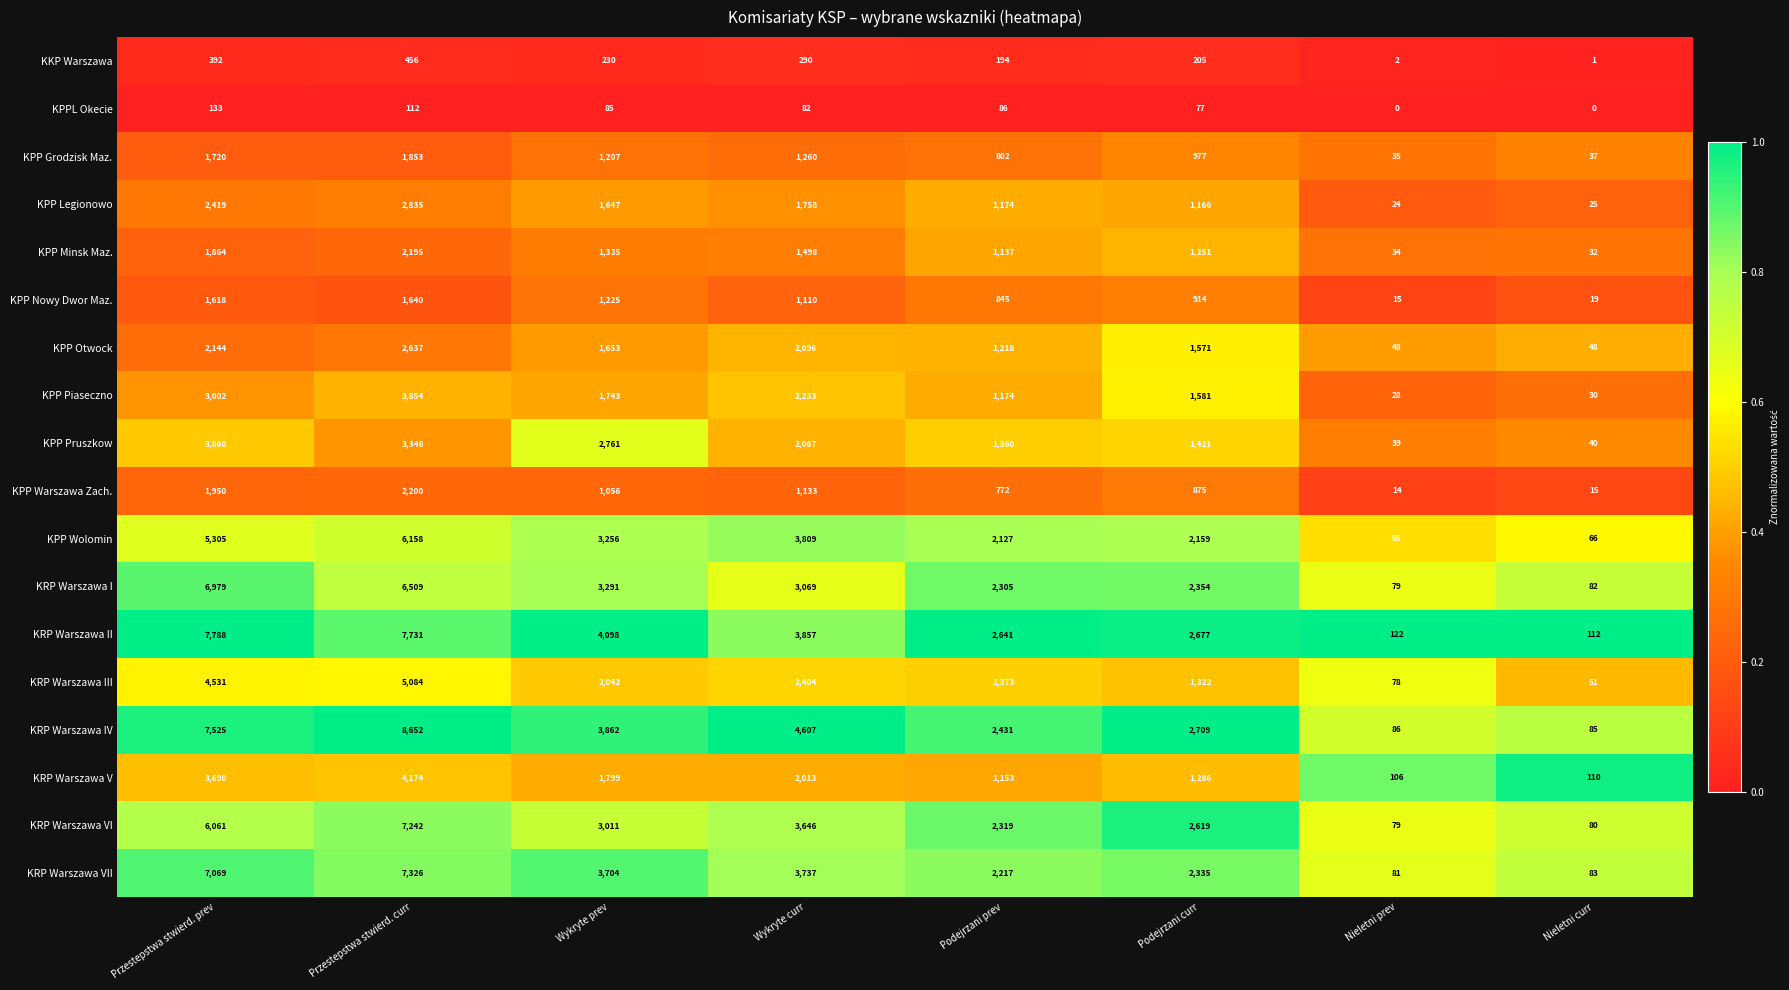

At which category does the chart reach its peak across all series?

Przestepstwa stwierd. curr